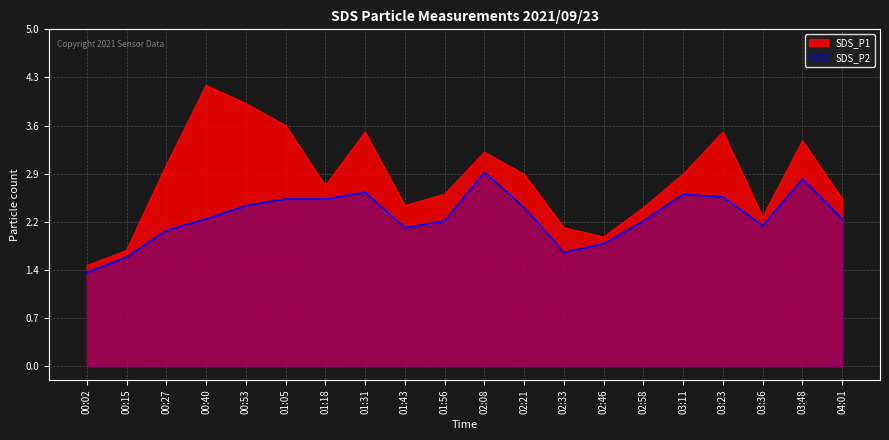

At which category does SDS_P1 reach its first local valley?

01:18